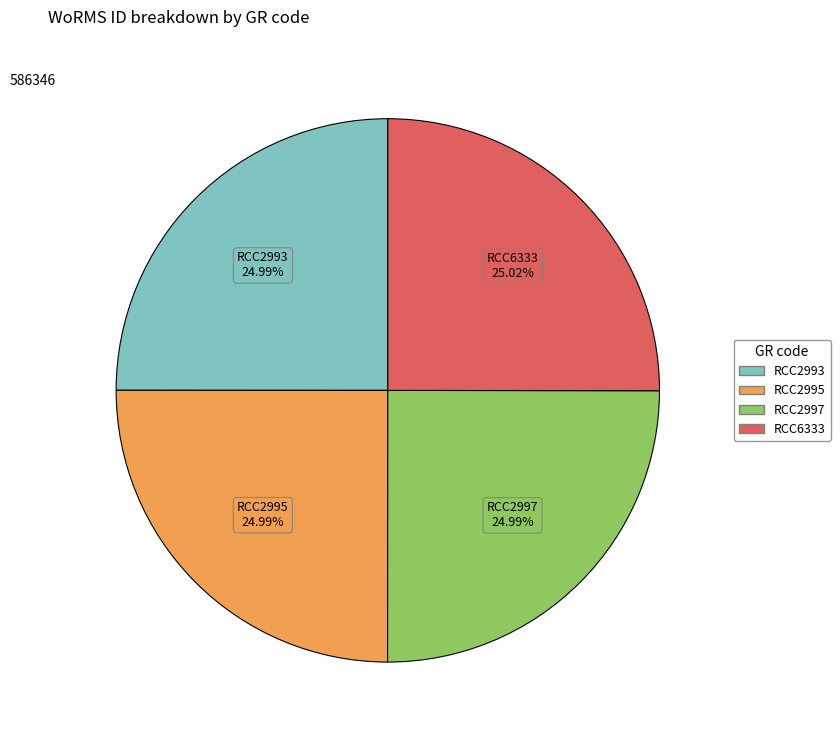

Does any single category account for the majority?

No